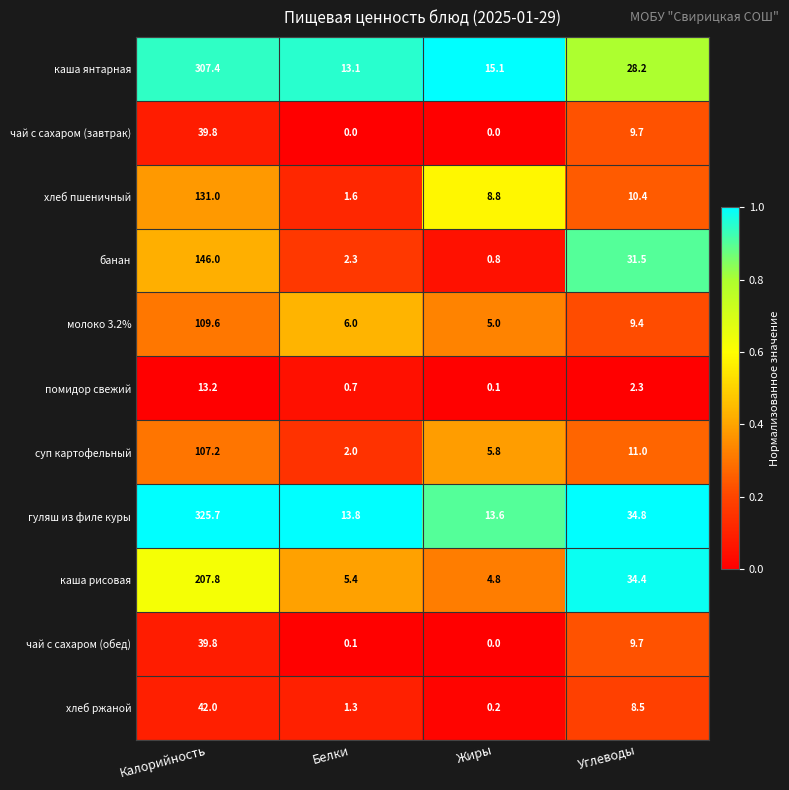

True or false: хлеб ржаной has a value of 8.5 at Углеводы.

True